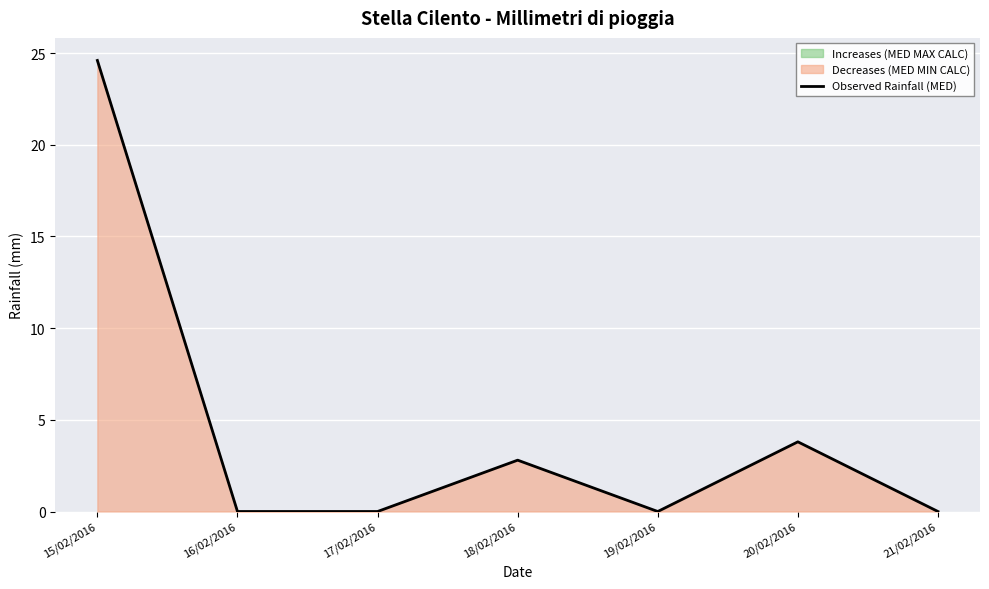

What is the label of the 1st point from the left?

15/02/2016